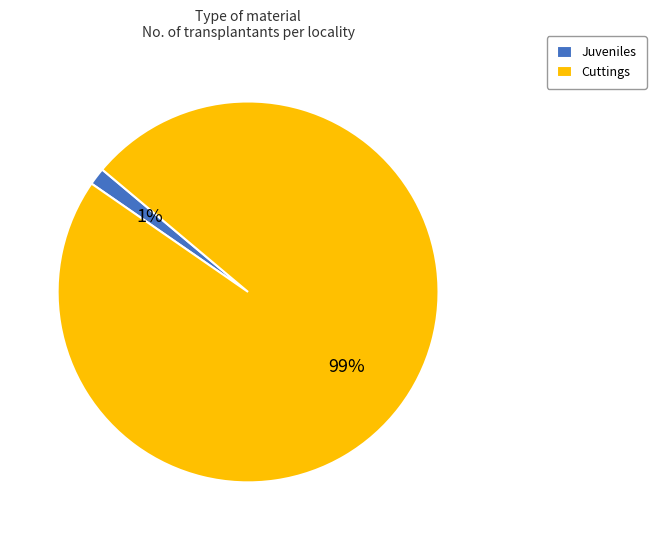

To the nearest percent, what percentage of the pie is Juveniles?

1%